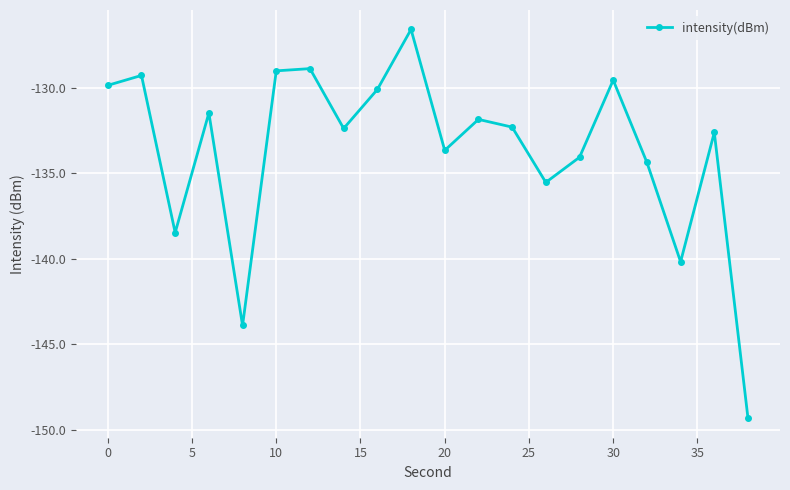

How many points are lower than both their immediate neighbors (excluding endpoints)?

6